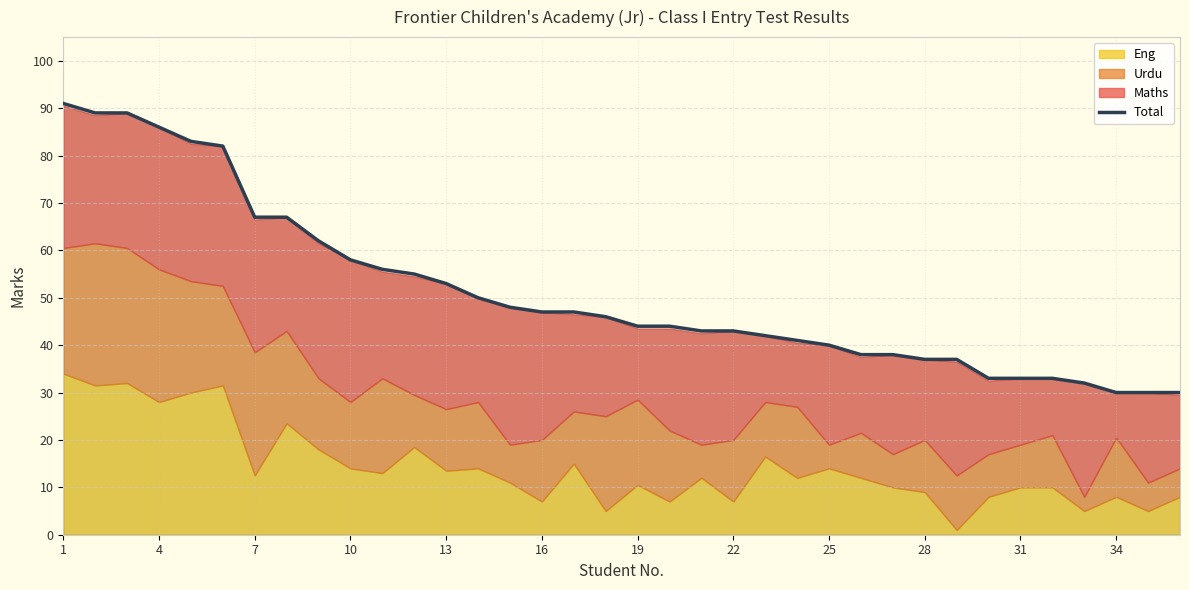

The value of Total at 34 is 17. True or false?

False